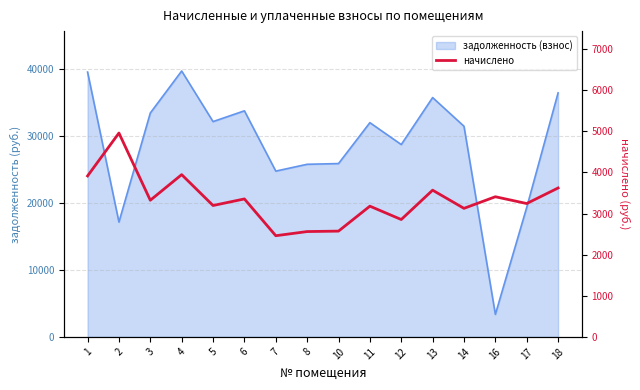

The value at 1 is 3916.1. True or false?

True